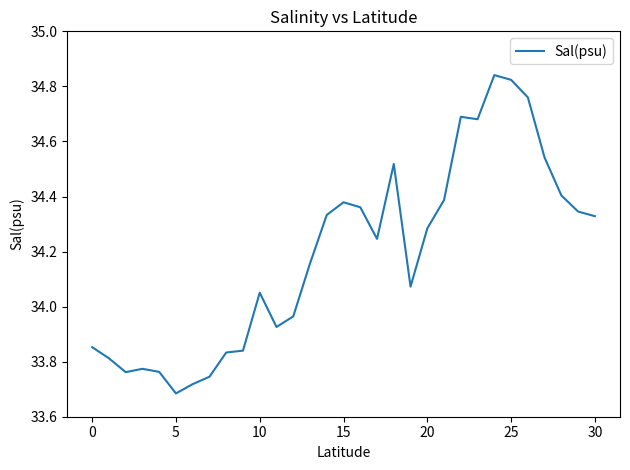

What is the label of the 31st point from the left?

30